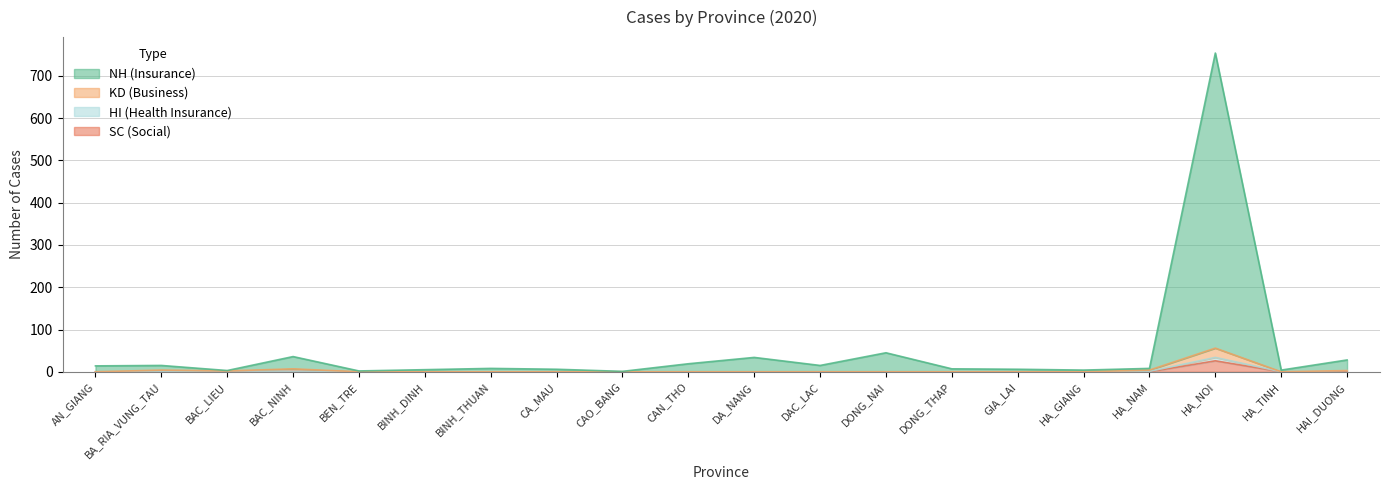

How many interior local valleys does the KD series have?

2